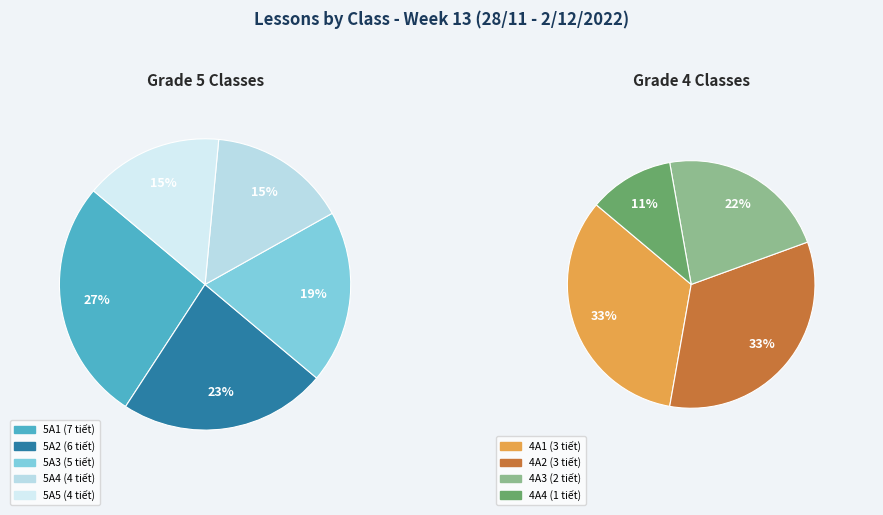

The 4A4 slice represents 16% of the pie. True or false?

False